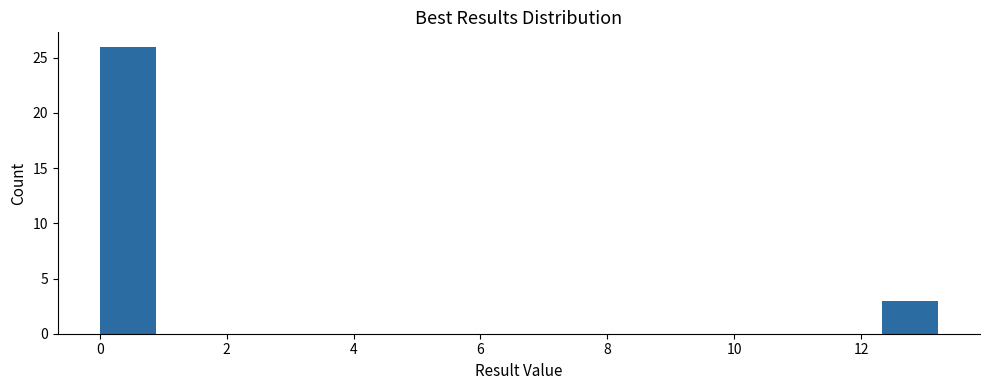

Reading left to right, list every bar in this chart as the range it spans on the x-axis followed by its height. Neither the bar edges nor the heights are printed on the chart, so give them approximately, as read against the axes.

0.0 to 0.8: 26
0.8 to 1.8: 0
1.8 to 2.6: 0
2.6 to 3.6: 0
3.6 to 4.4: 0
4.4 to 5.2: 0
5.2 to 6.2: 0
6.2 to 7.0: 0
7.0 to 8.0: 0
8.0 to 8.8: 0
8.8 to 9.6: 0
9.6 to 10.6: 0
10.6 to 11.4: 0
11.4 to 12.4: 0
12.4 to 13.2: 3